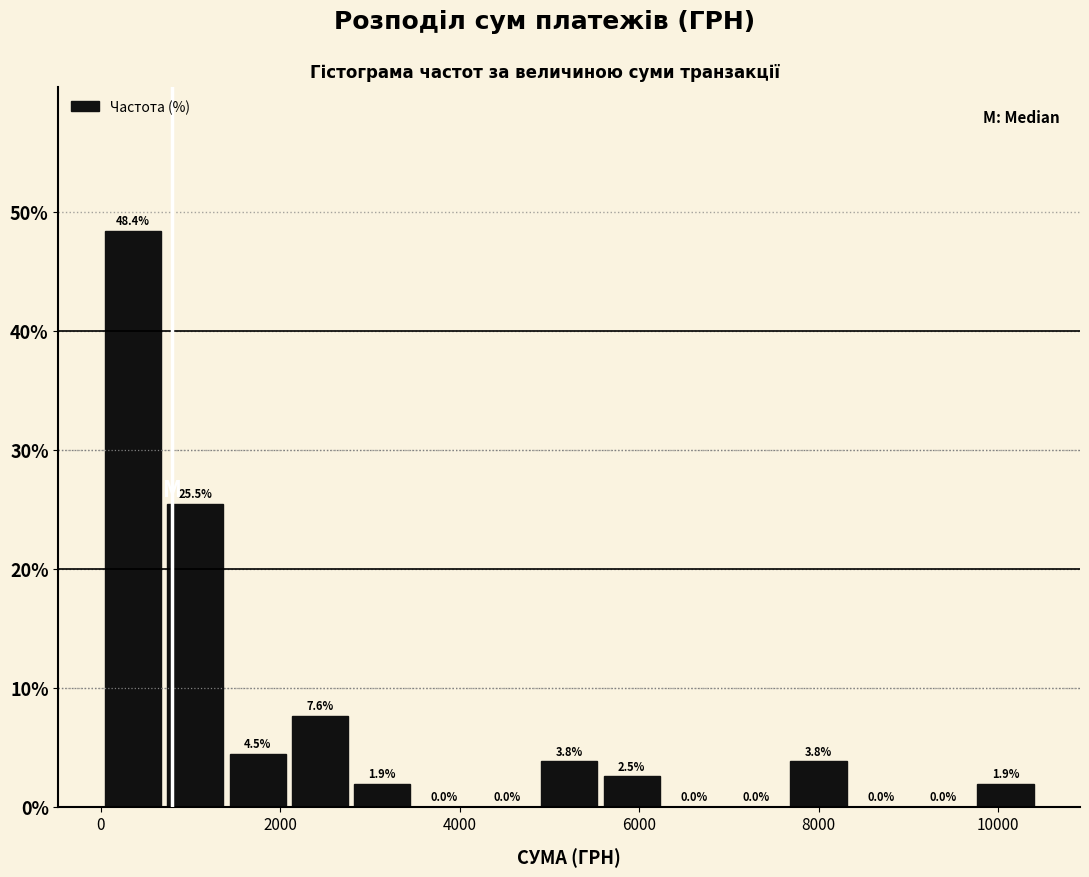

Around what value on the x-axis is the tallest bar? Give the approximate position of its centre, as read against the axis.

400